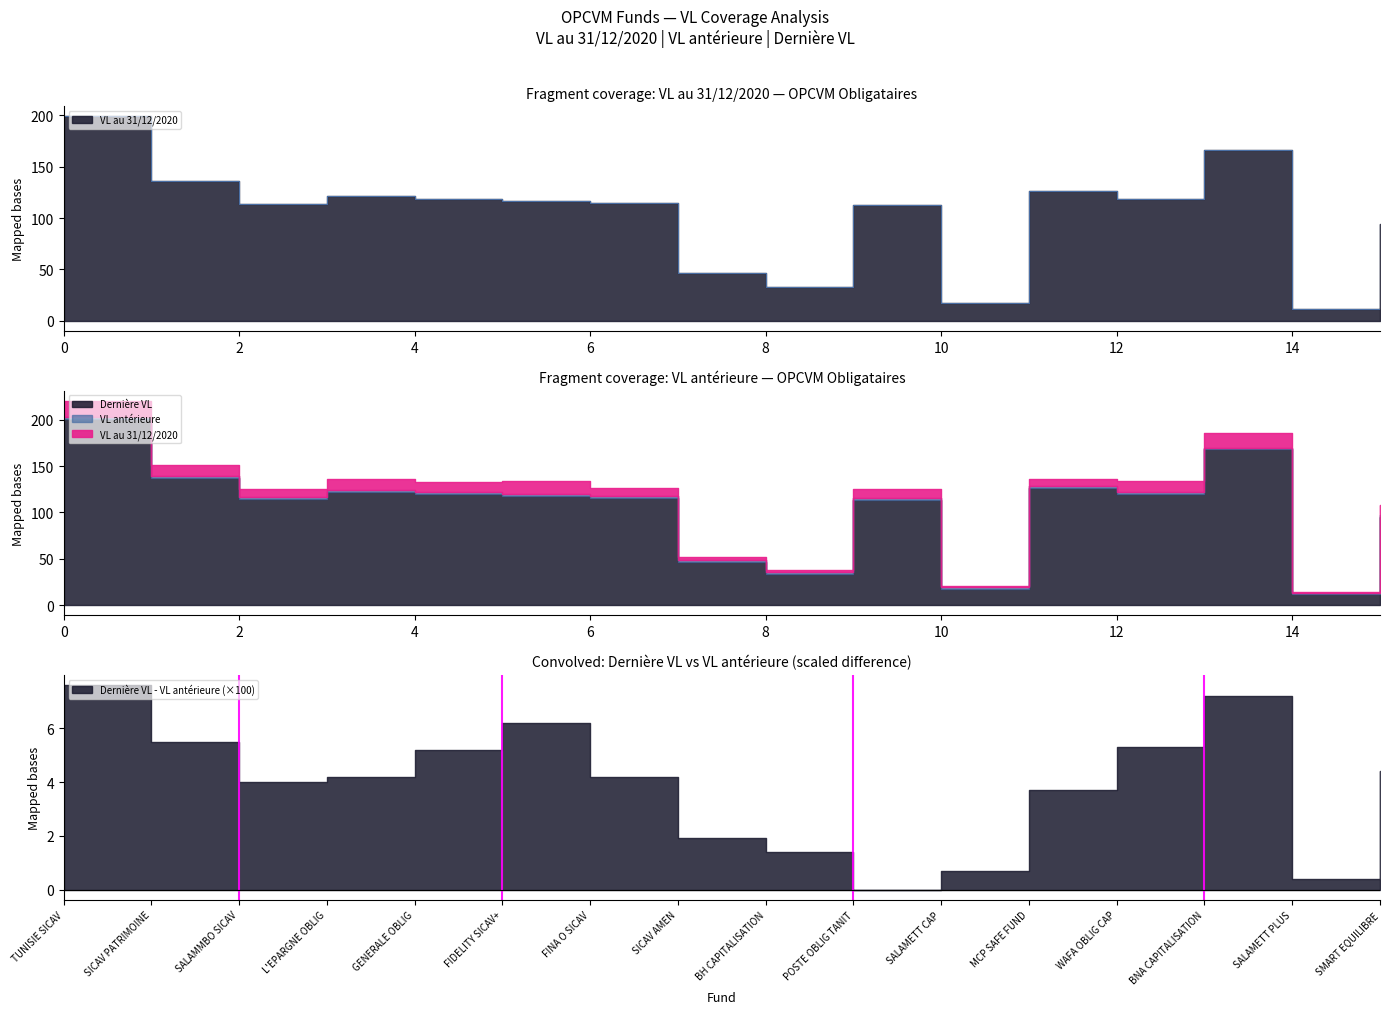

True or false: VL antérieure has more than 1 points higher than both neighbors.

True